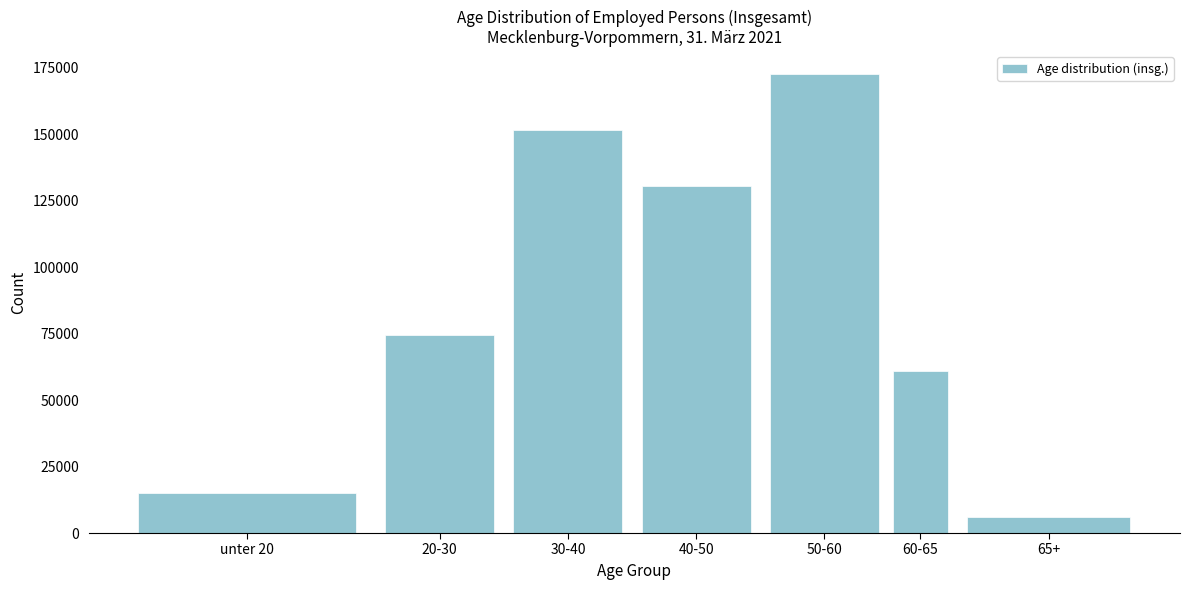

Reading left to right, extract all data points from this chart.

unter 20=14873	20-30=74410	30-40=151666	40-50=130384	50-60=172625	60-65=61109	65+=6192